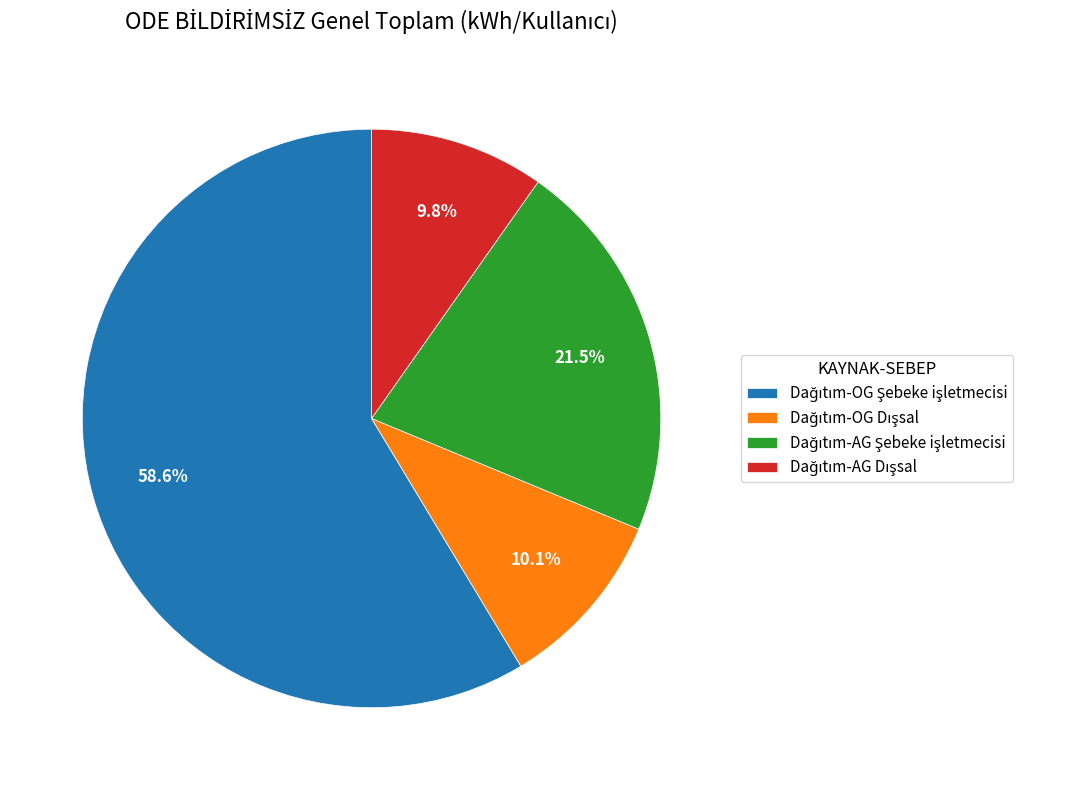

Is there any slice that represents more than half of the pie?

Yes